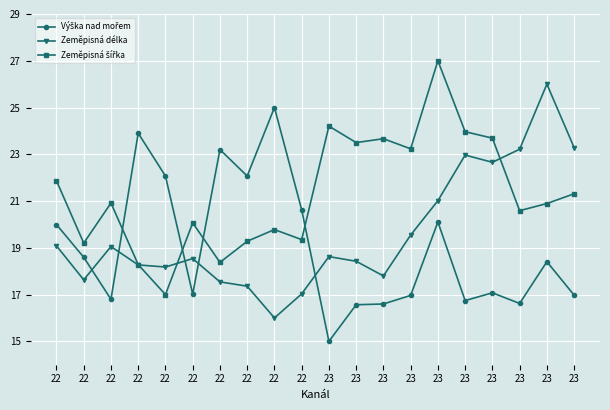

What is the total value across all series at 23?

57.8